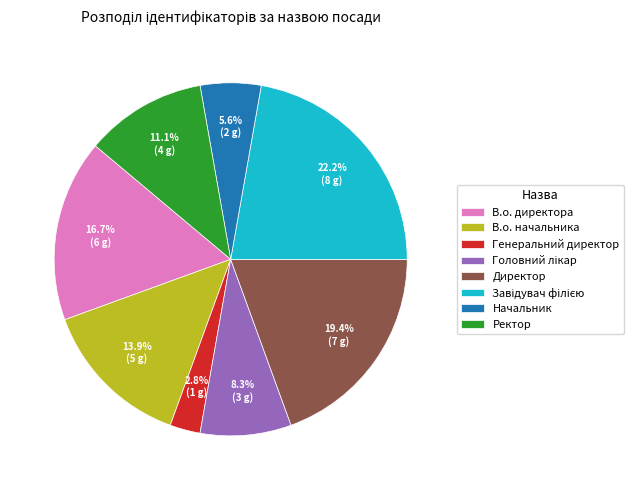

Approximately how many times larger is the value at В.о. директора compared to Директор?

0.9